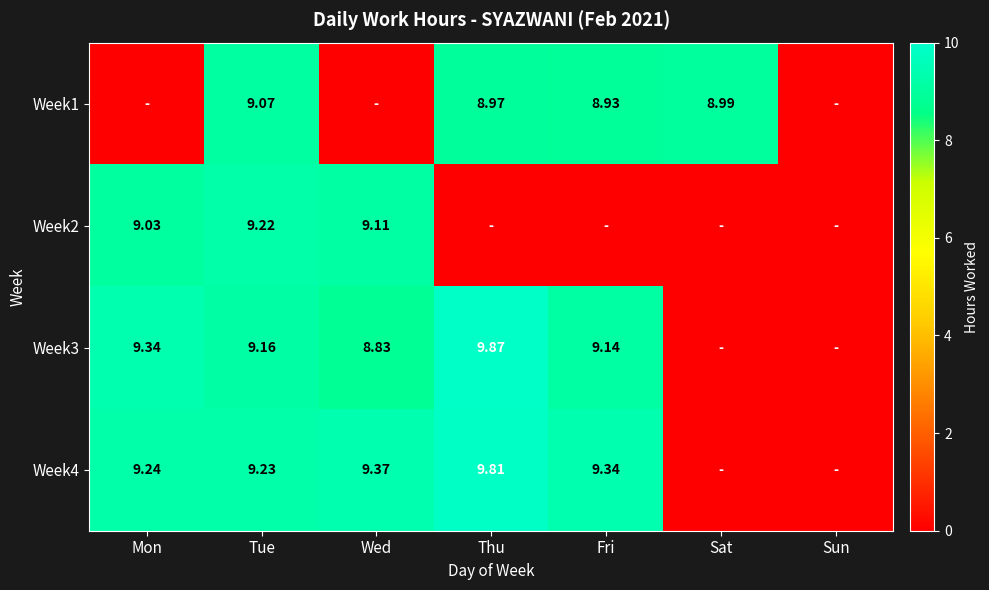

Is the value of Week4 at Tue greater than the value of Week3 at Tue?

Yes